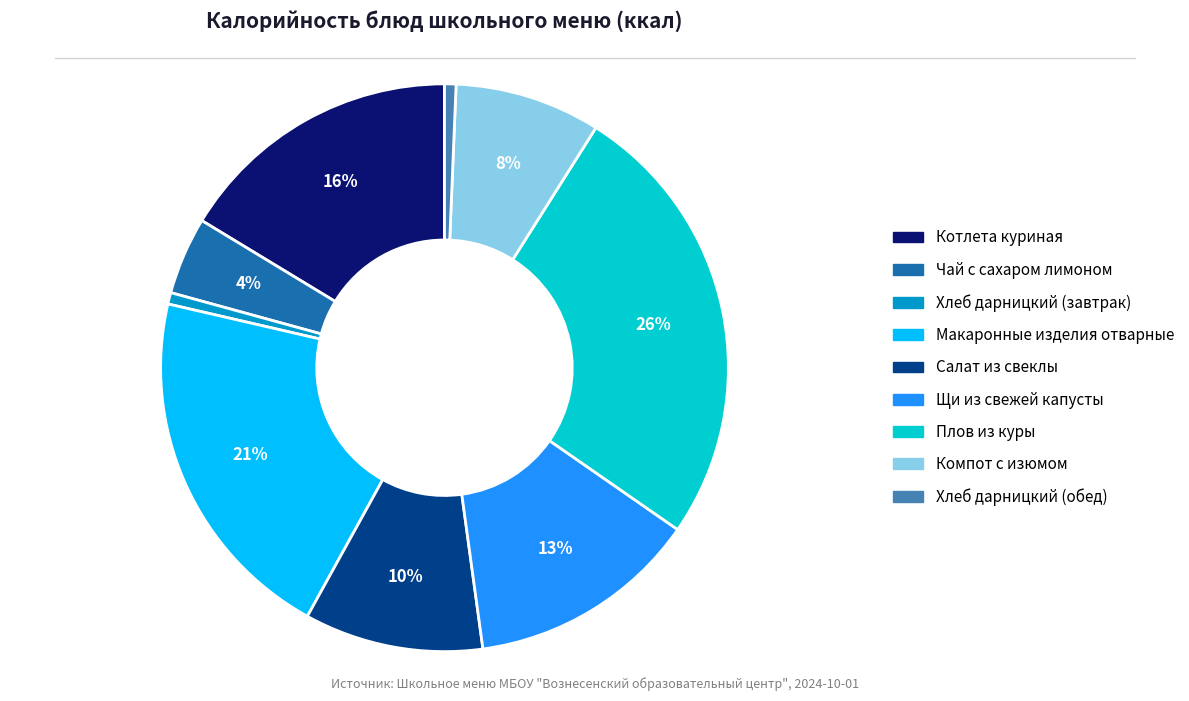

Is Салат из свеклы the majority of the pie?

No